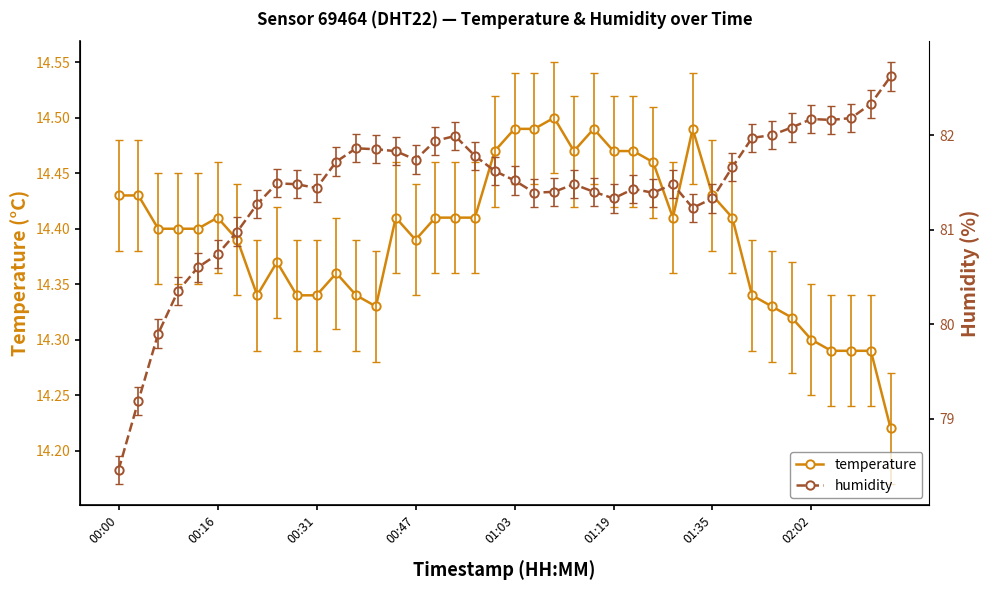

True or false: temperature has more than 2 points higher than both neighbors.

True